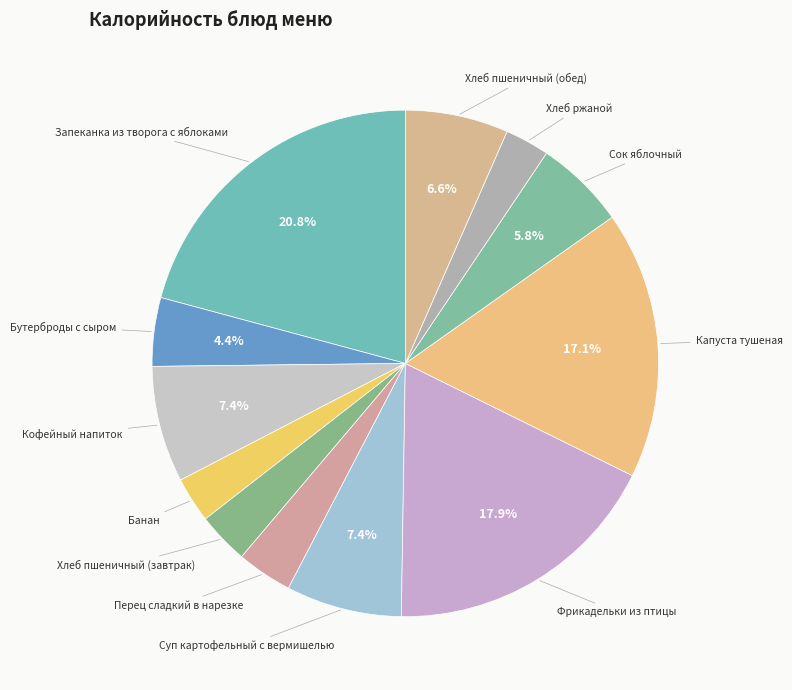

Does any single category account for the majority?

No